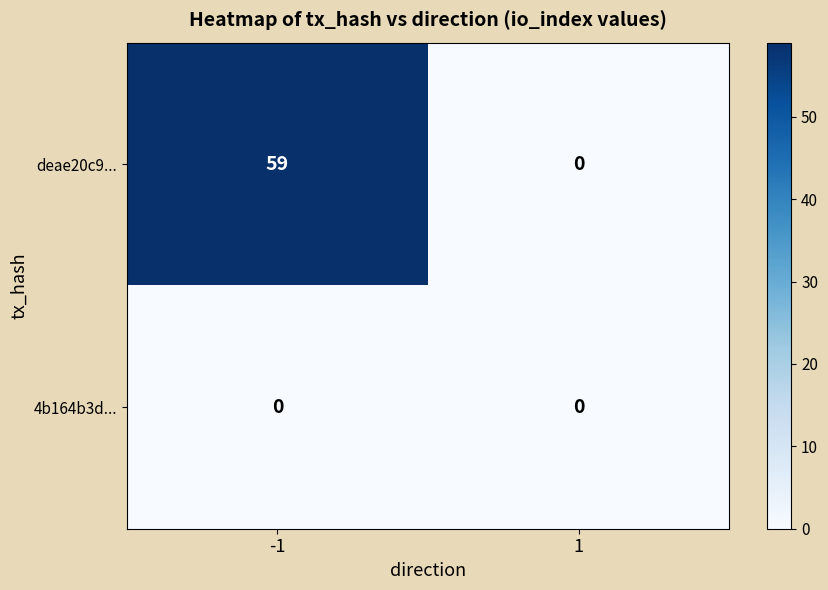

Which label corresponds to the largest value in the chart?

-1